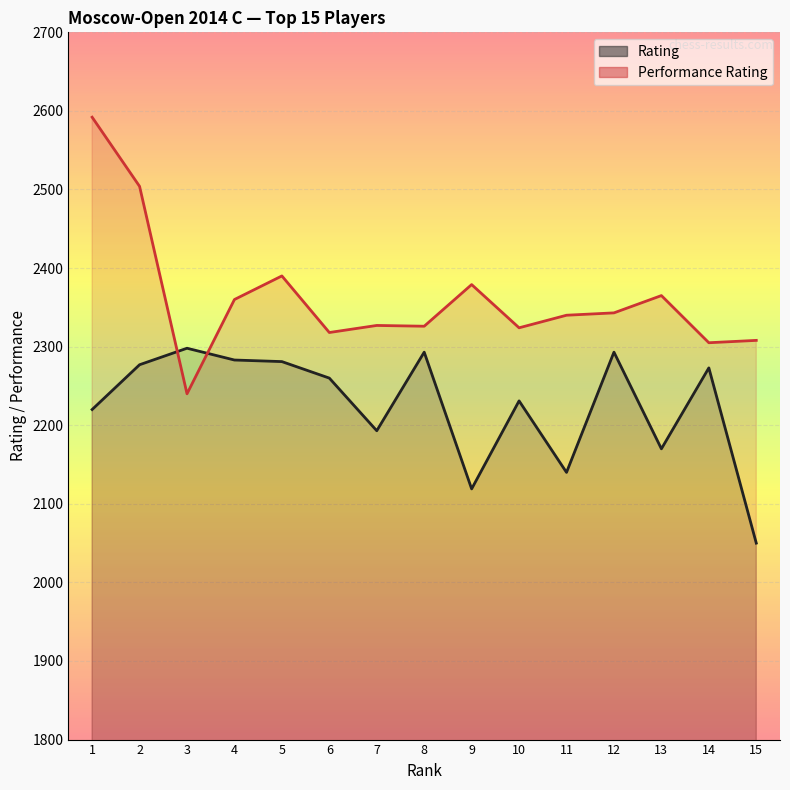

Which series has the widest spread of values?

Performance Rating